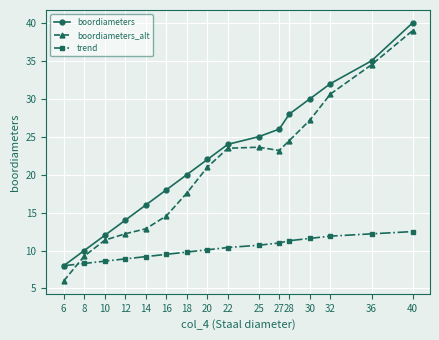

What is the highest value of the trend series?

12.5